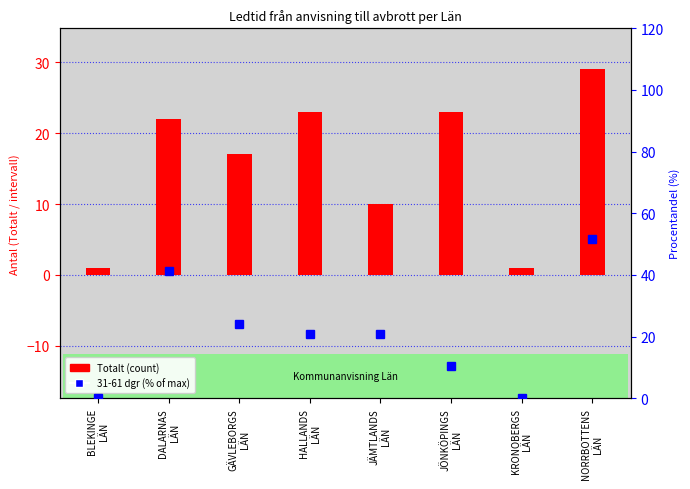

Which series changed the most between JÖNKÖPINGS
LÄN and NORRBOTTENS
LÄN?

31-61 dgr (% of max)